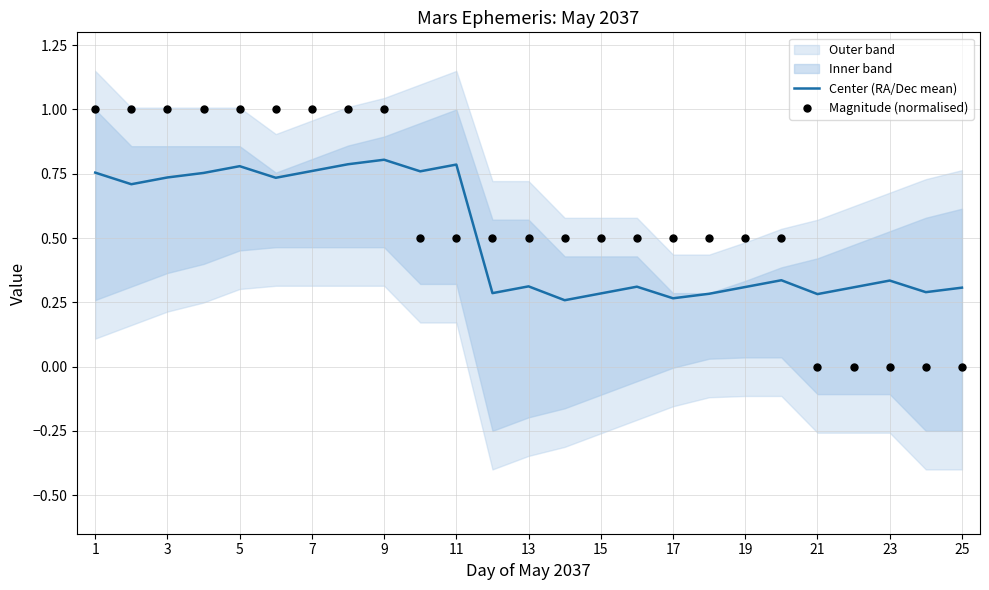

True or false: Center (RA/Dec mean) has a value of 0.5 at 13.

False